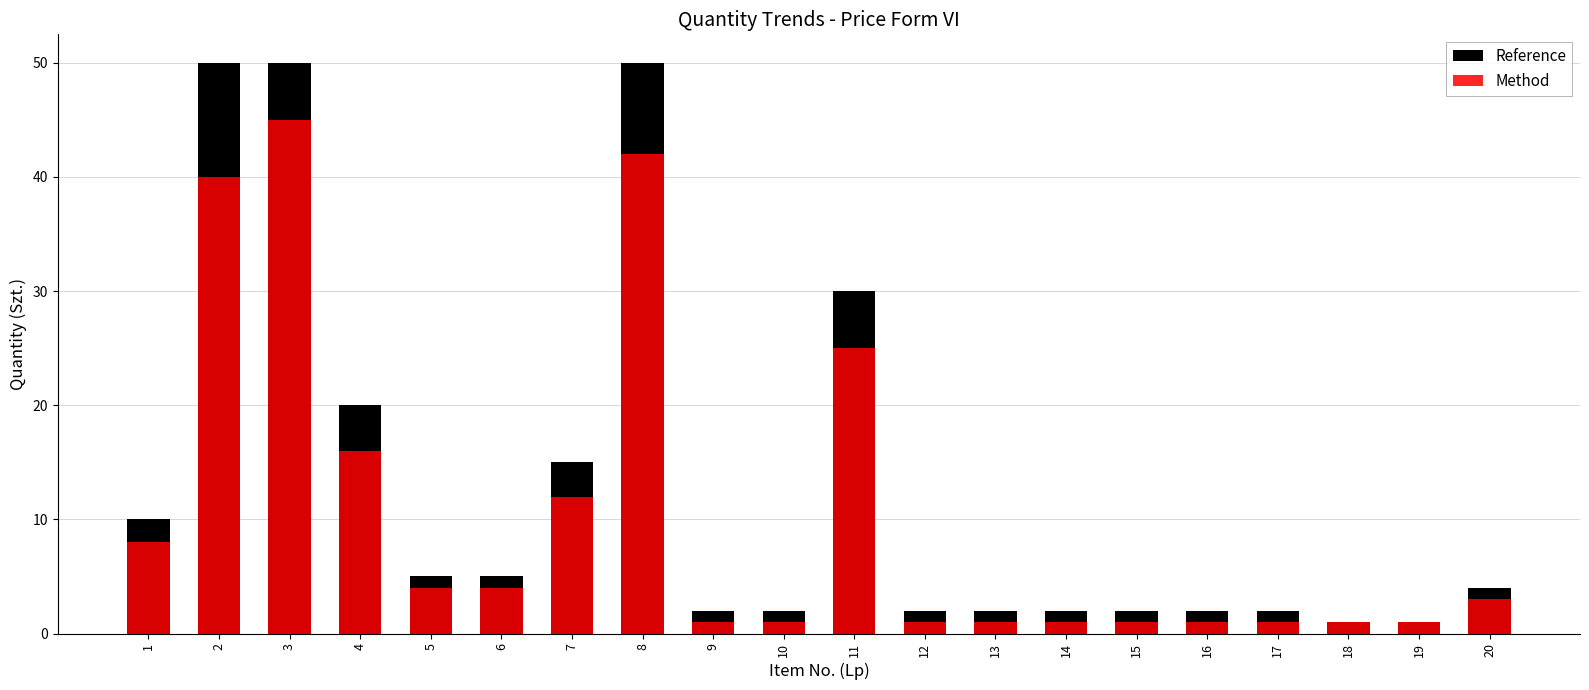

How many bars are there in each group?

2